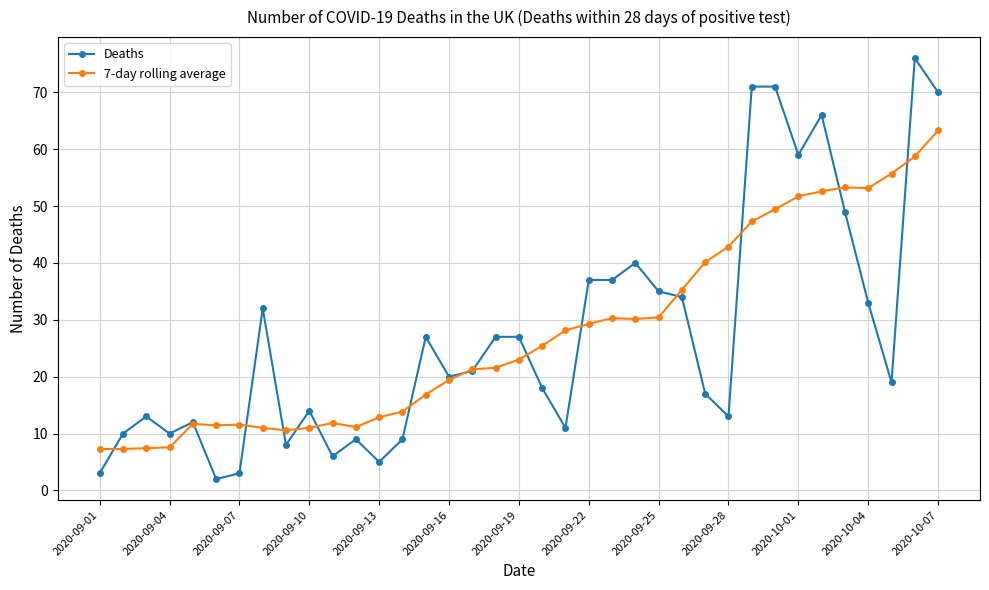

At how many categories does at least one series exceed 67?

4